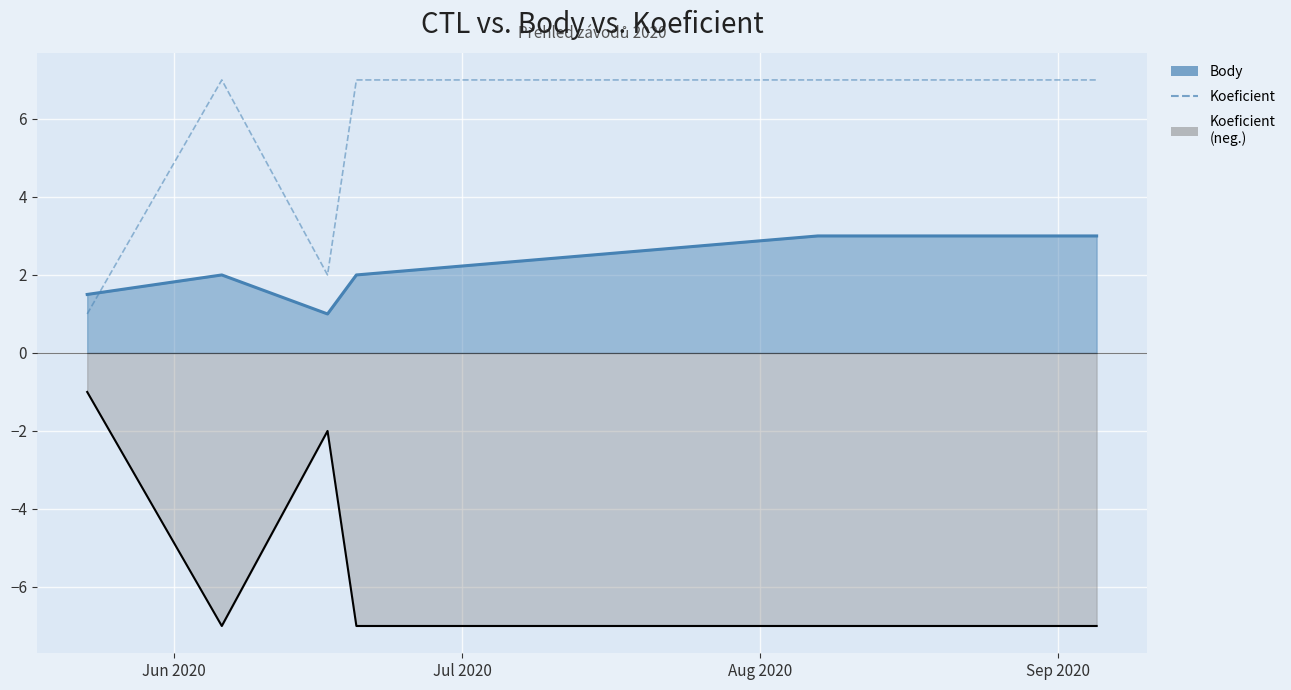

Which label corresponds to the largest value in the chart?

Jul 2020